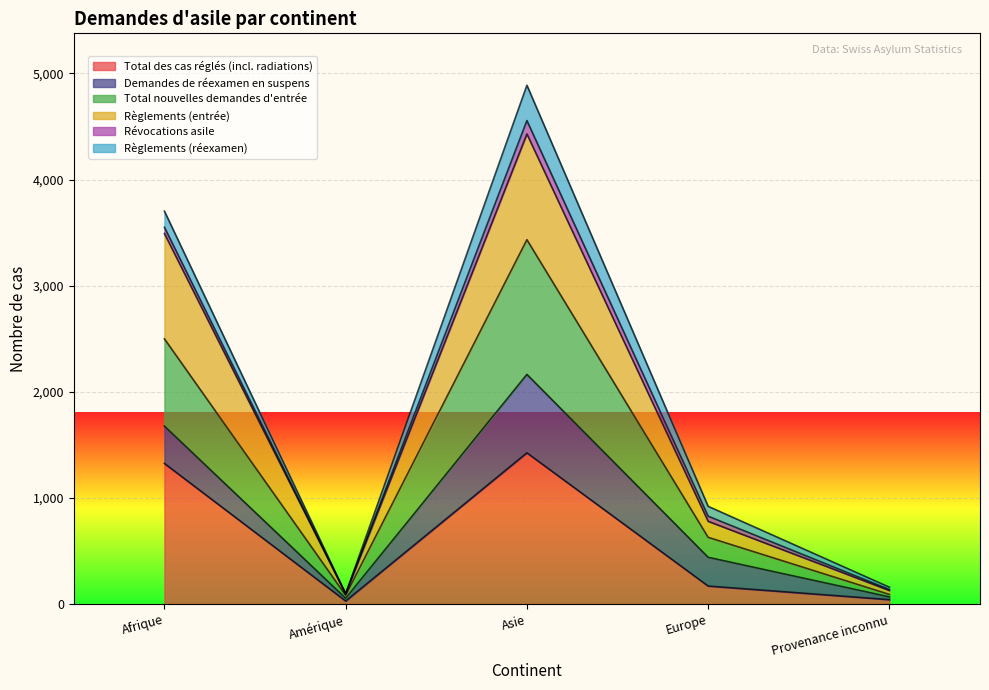

Which label corresponds to the smallest value in the chart?

Amérique